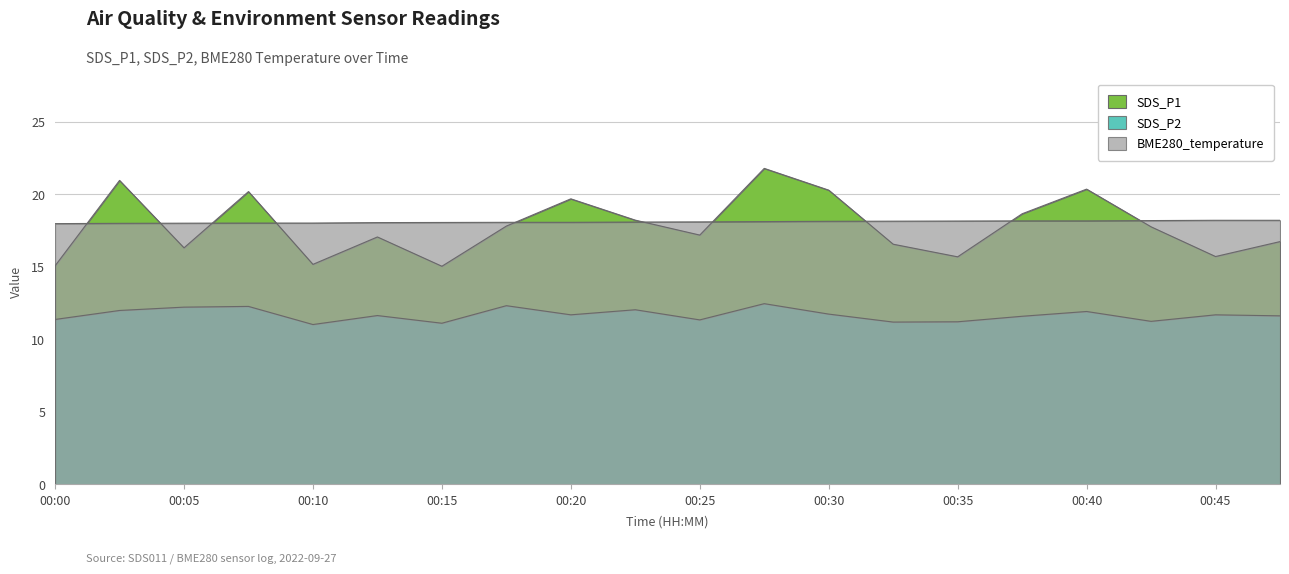

What are all the series names shown in the legend?

SDS_P1, SDS_P2, BME280_temperature